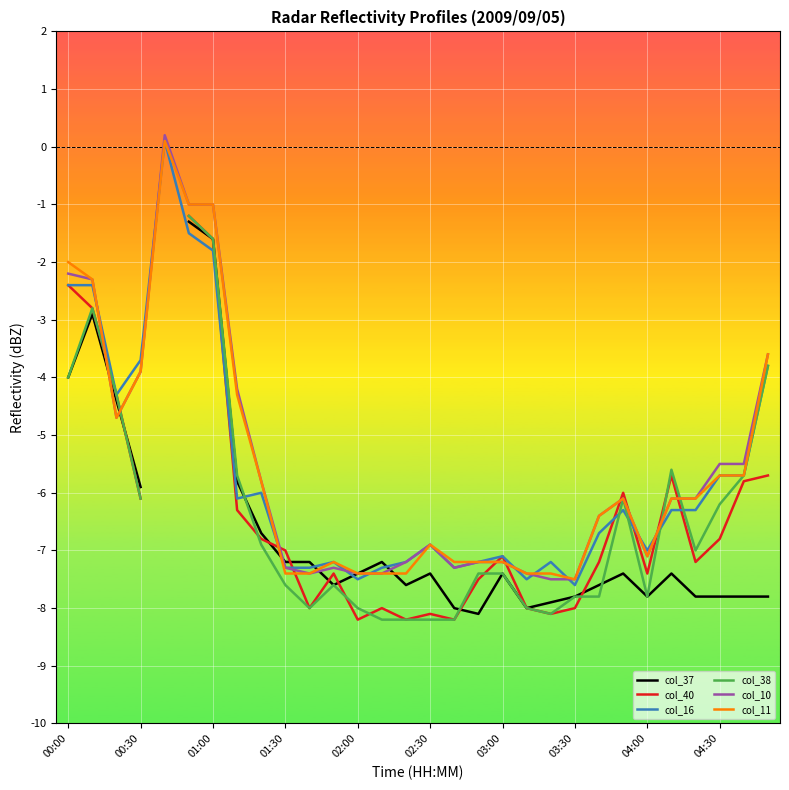

What is the lowest value of the col_11 series?

-7.5